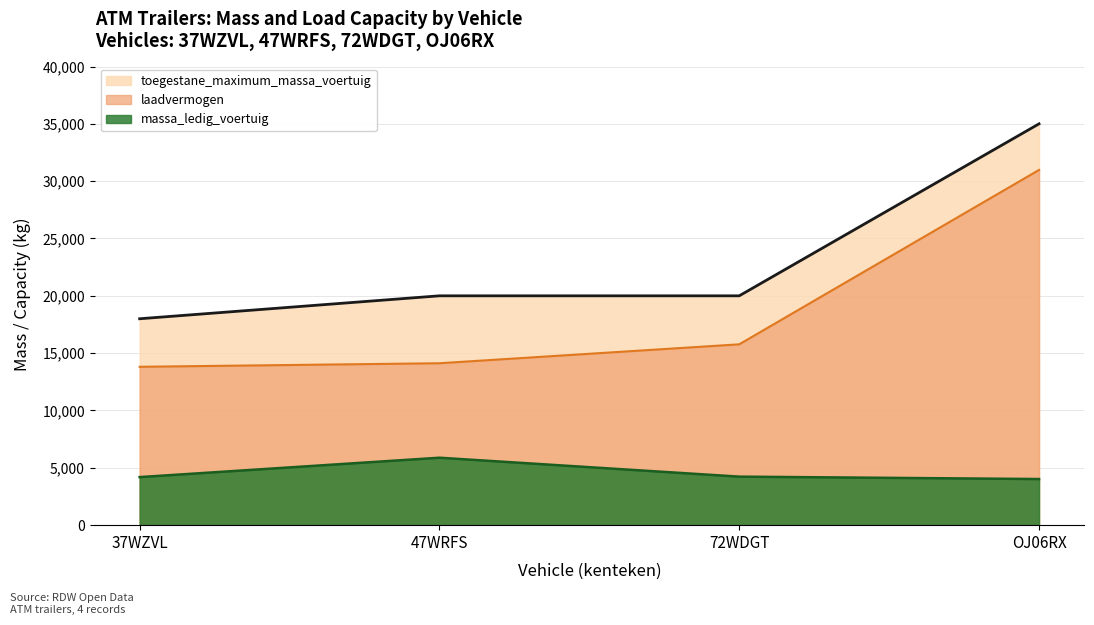

How many data points does each series have?

4